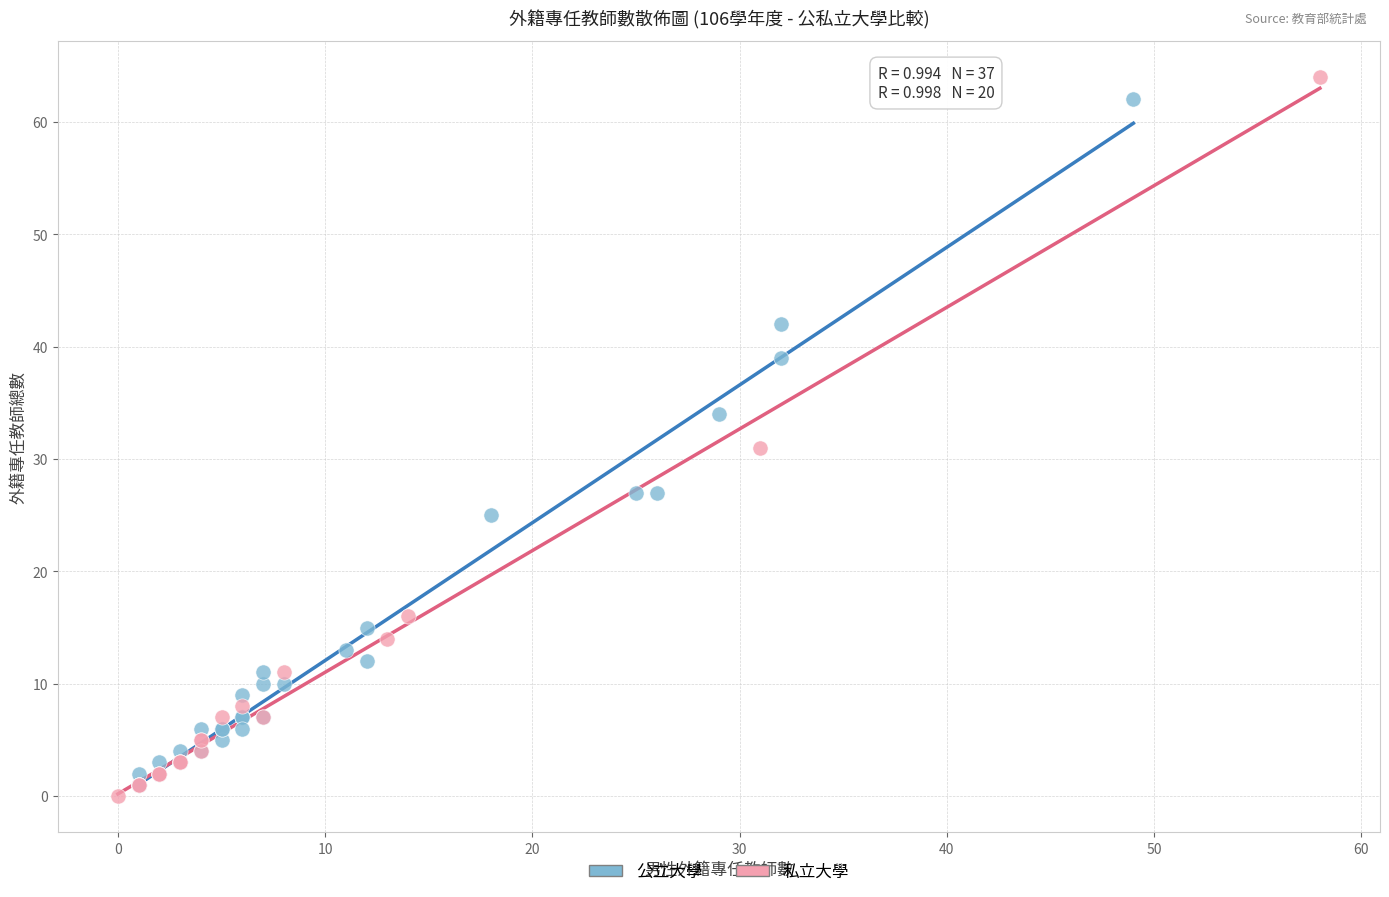

Which series has the largest Y range (max minus min)?

私立大學